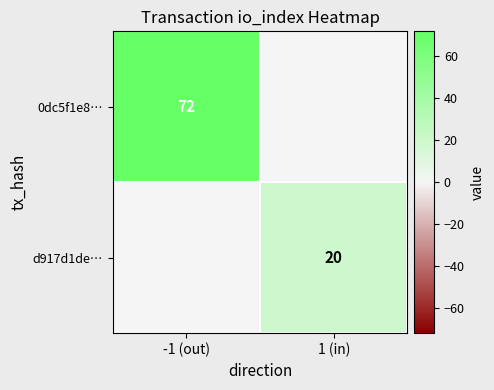

The value of 0dc5f1e8… at -1 (out) is 17. True or false?

False